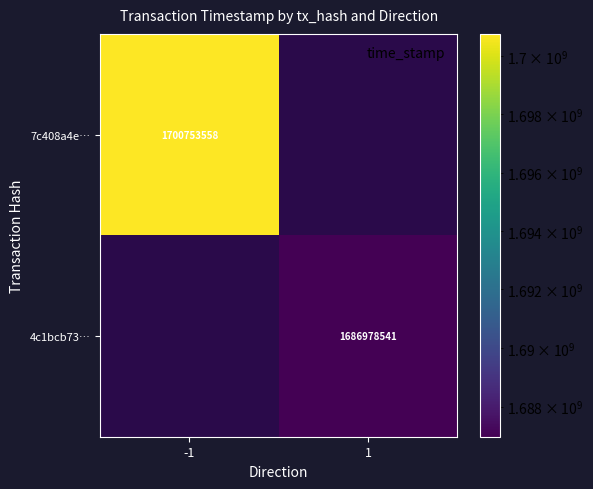

What is the smallest value displayed?

1686978541.0